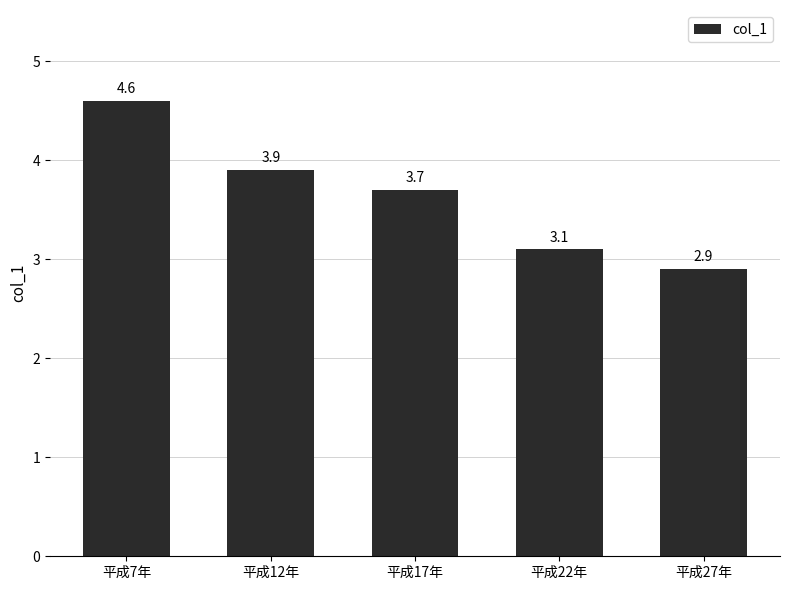

Which has a higher value, 平成27年 or 平成22年?

平成22年